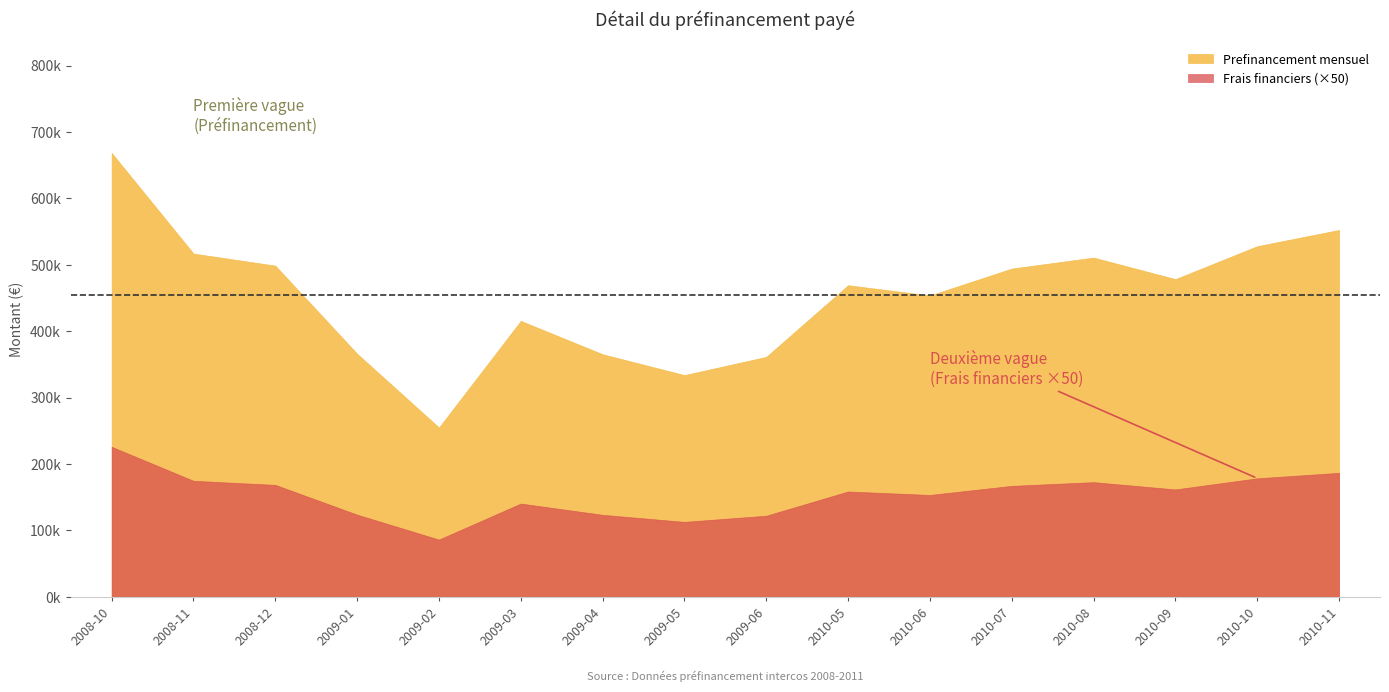

Does the chart display data point markers on the line(s)?

No